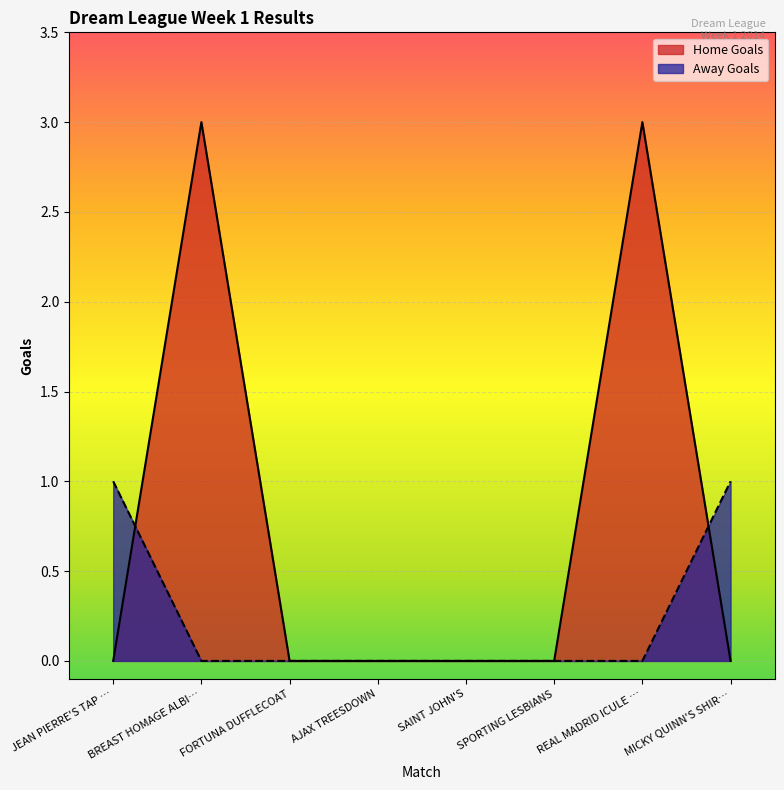

Reading right to left, what are all the values shown in this chart?

Home Goals: MICKY QUINN'S SHIR…=0	REAL MADRID ICULE …=3	SPORTING LESBIANS=0	SAINT JOHN'S=0	AJAX TREESDOWN=0	FORTUNA DUFFLECOAT=0	BREAST HOMAGE ALBI…=3	JEAN PIERRE'S TAP …=0
Away Goals: MICKY QUINN'S SHIR…=1	REAL MADRID ICULE …=0	SPORTING LESBIANS=0	SAINT JOHN'S=0	AJAX TREESDOWN=0	FORTUNA DUFFLECOAT=0	BREAST HOMAGE ALBI…=0	JEAN PIERRE'S TAP …=1